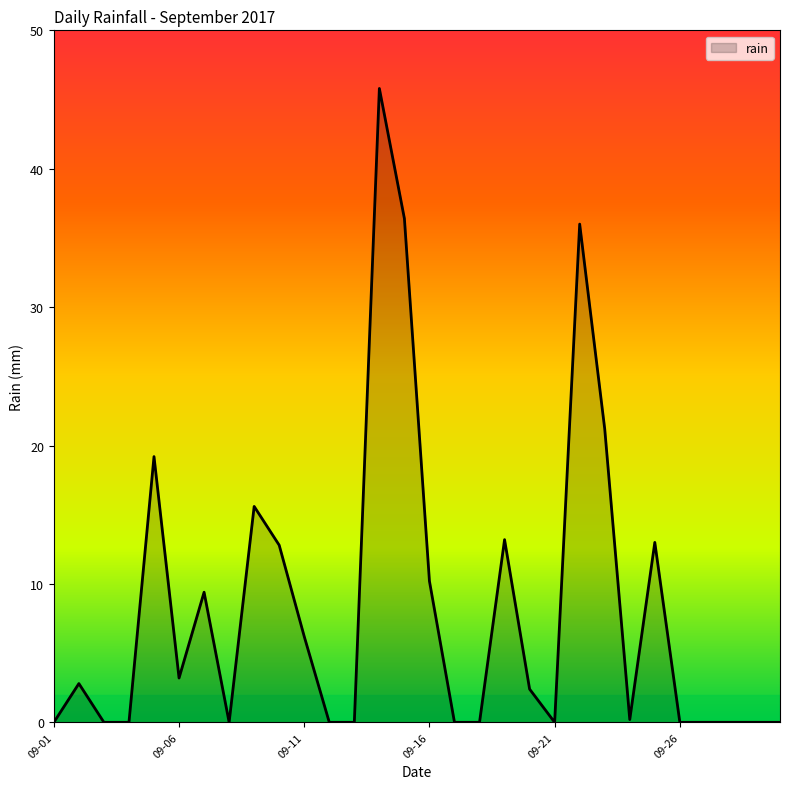

What is the greatest value displayed?

45.8